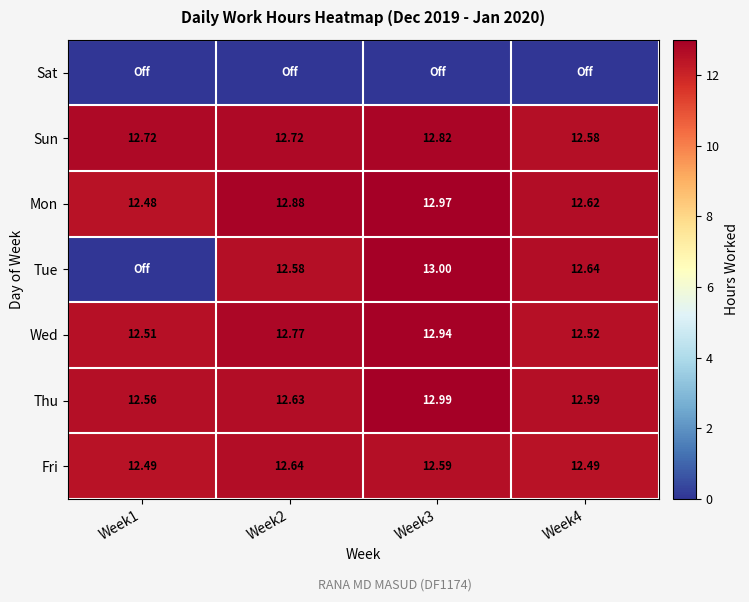

Is the value of Mon at Week2 greater than the value of Thu at Week1?

Yes